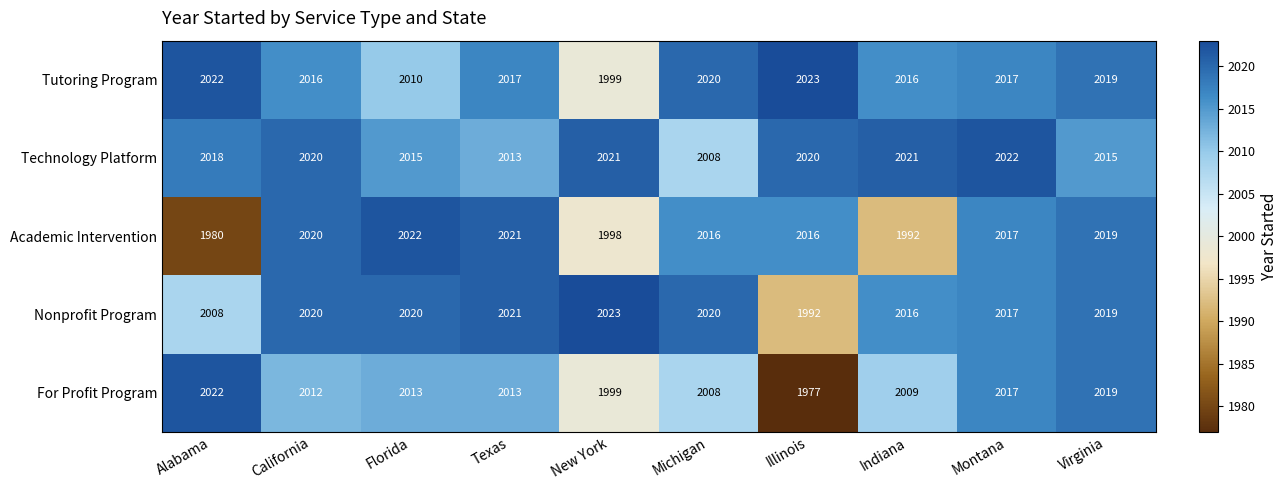

What is the approximate value of Technology Platform at Virginia?

2015